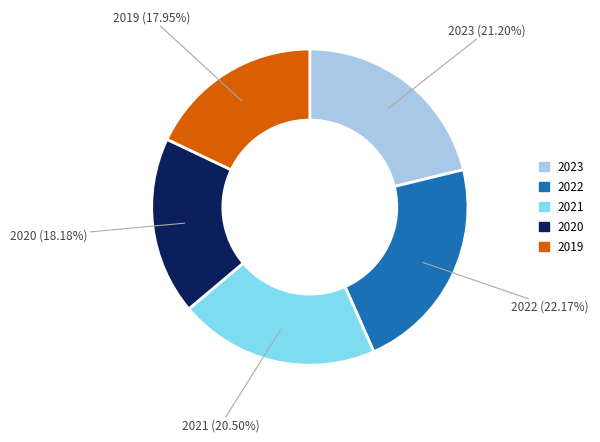

How many slices are in this pie chart?

5